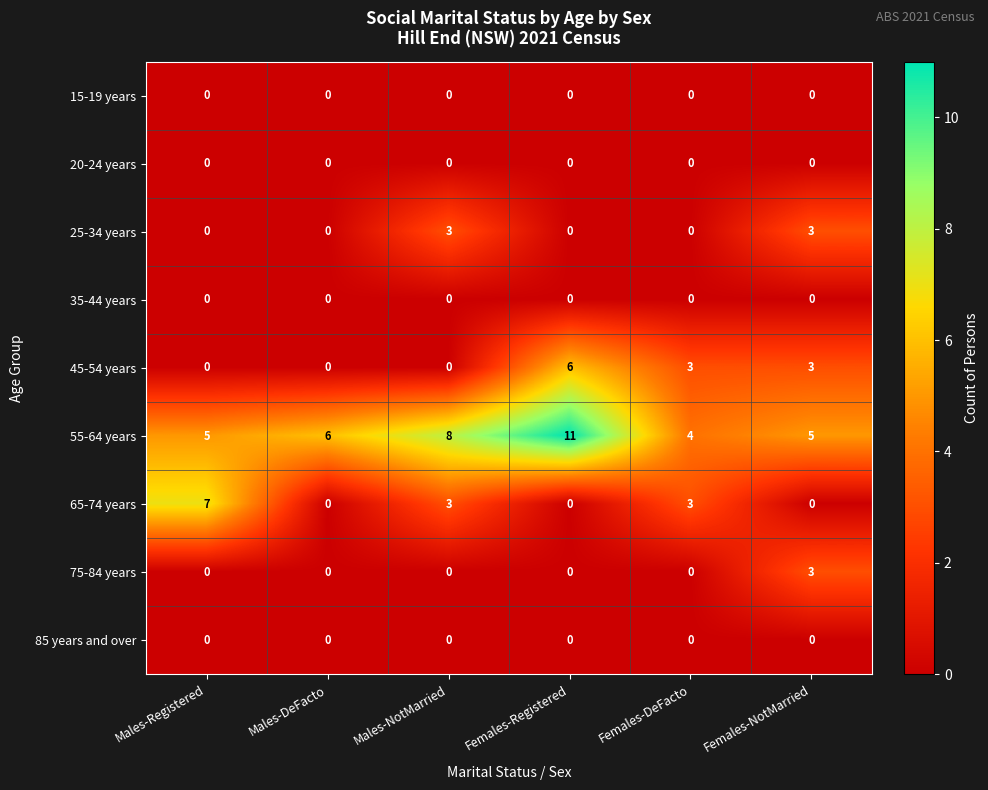

Count the number of categories in the chart.

6